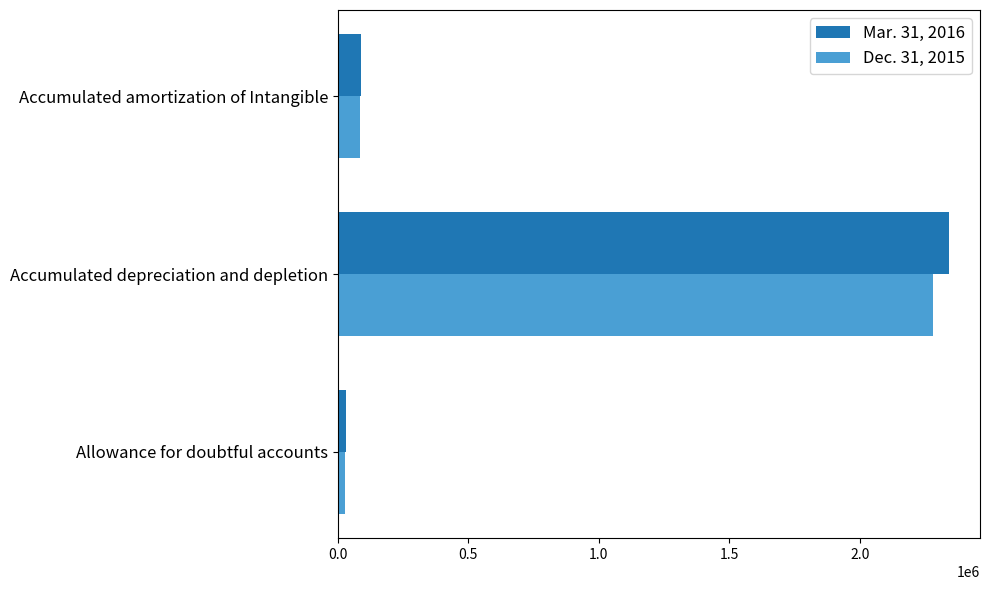

How many data points does each series have?

3